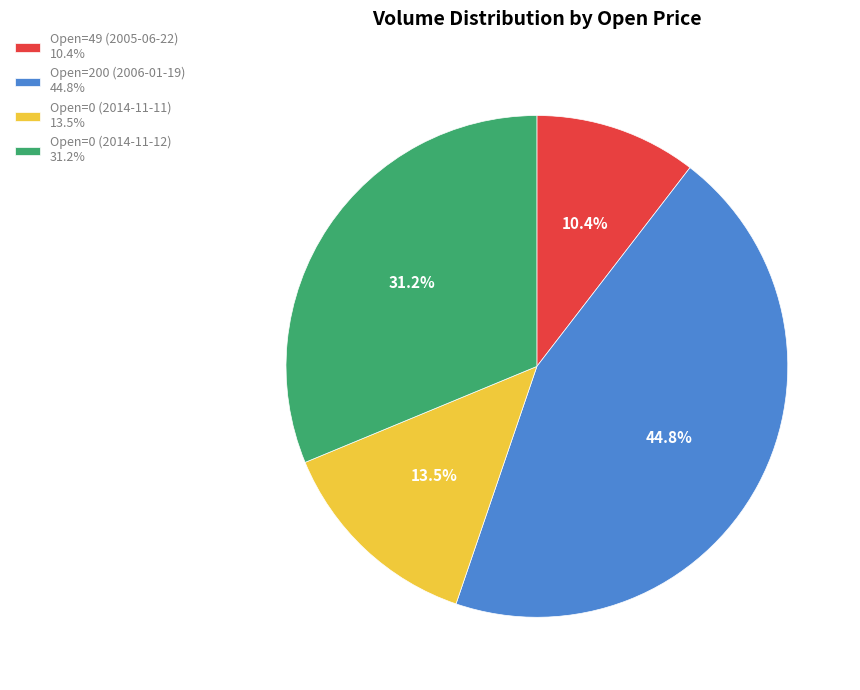

Which category has the biggest portion of the pie?

Open=200 (2006-01-19) 44.8%